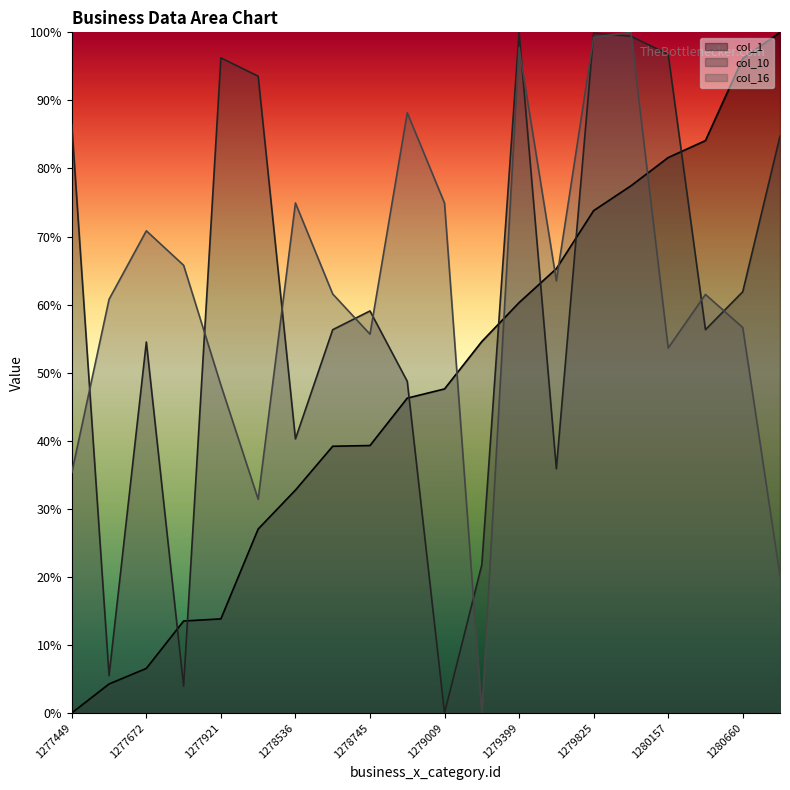

Which has a higher value, 1280660 or 1280245?

1280660